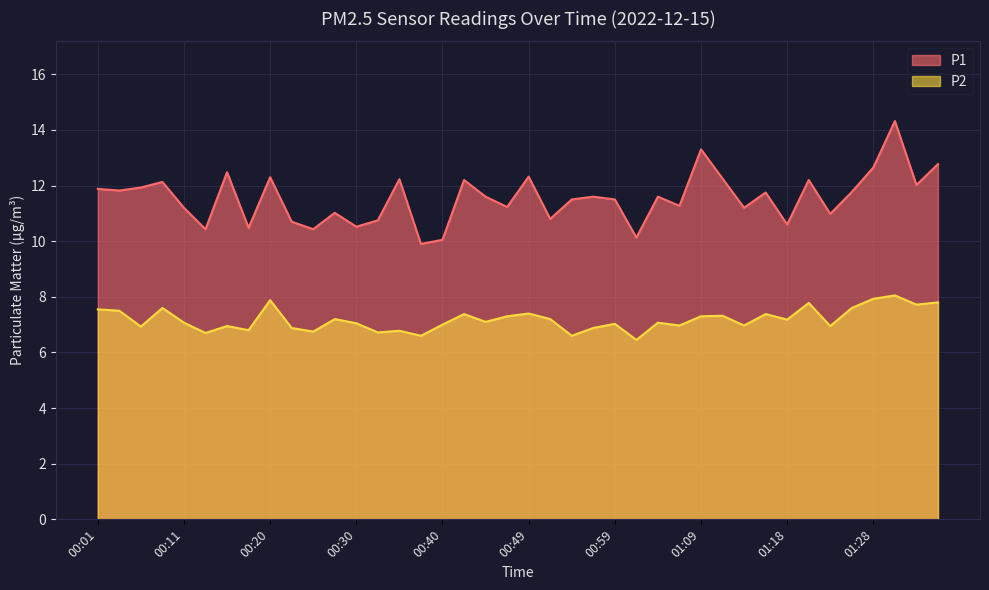

The value of P1 at 00:42 is 12.2. True or false?

True